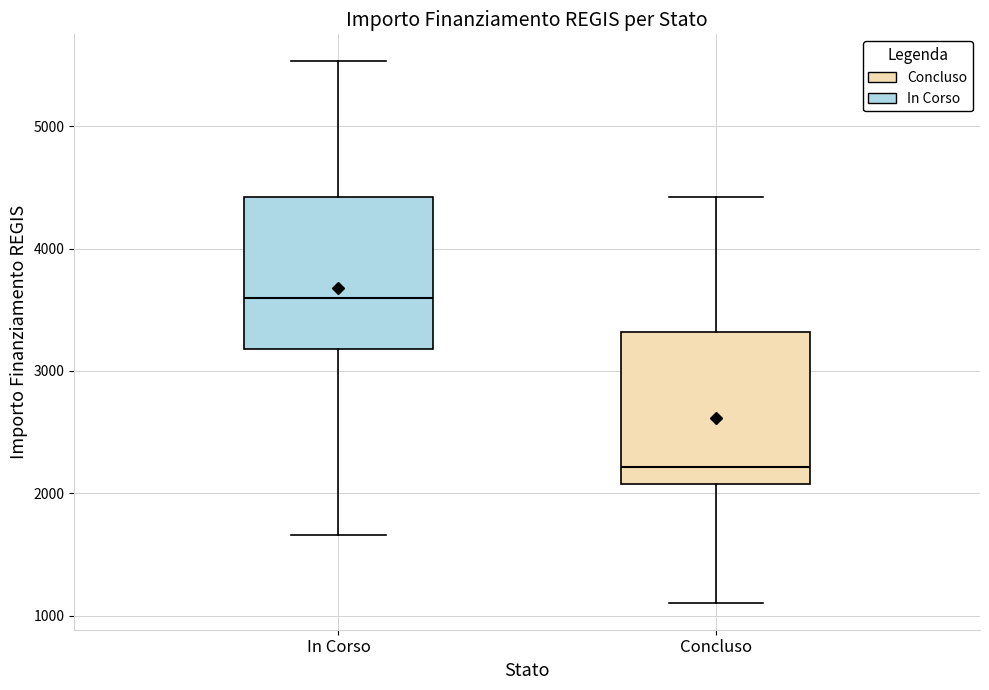

Reading left to right, read every box against the y-axis: the position of its median line, the range the box covers, and the ends of its whiskers. The values are not printed on the chart, so give them approximately, as read against the axis.

In Corso: median 3600, box 3200 to 4400, whiskers 1700 to 5500
Concluso: median 2200, box 2100 to 3300, whiskers 1100 to 4400